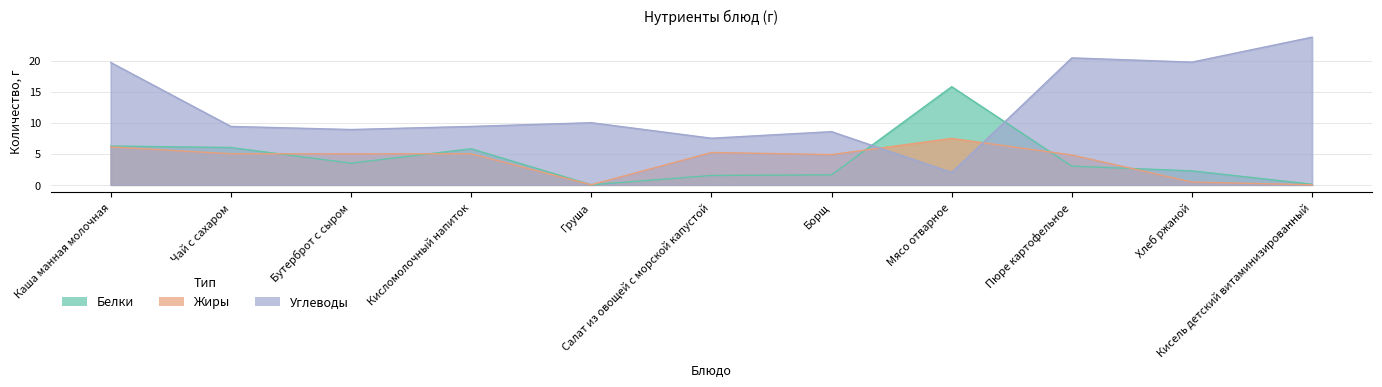

True or false: Жиры has more than 2 interior local peaks.

True